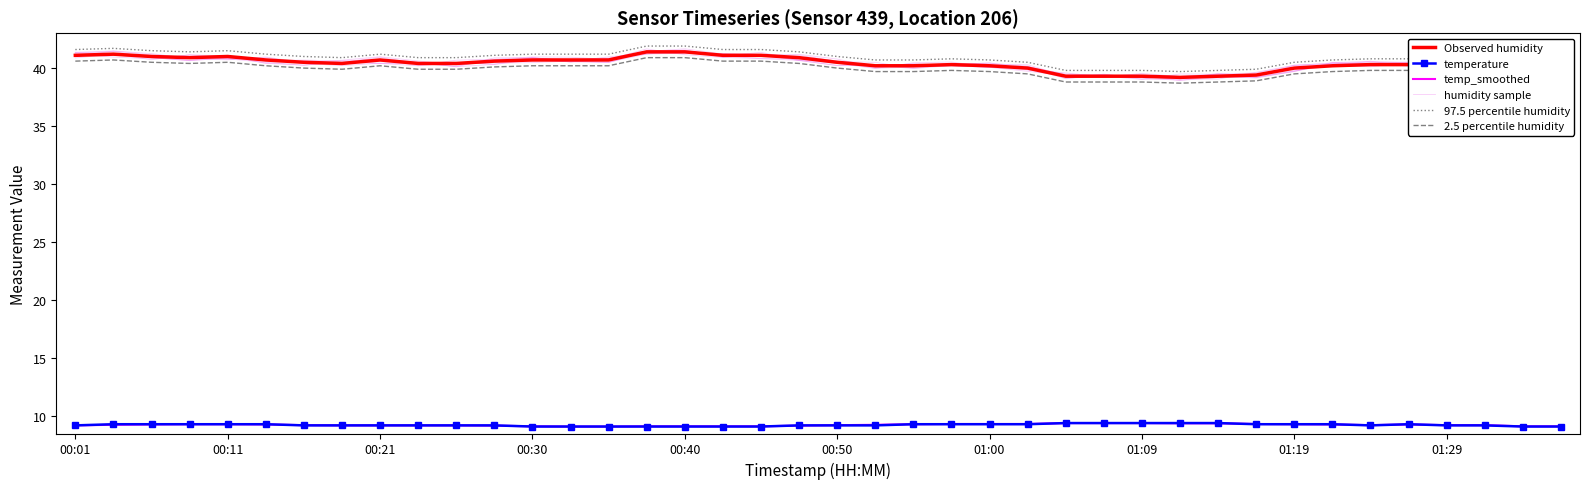

Reading left to right, extract all data points from this chart.

Observed humidity: 41.1	41.2	41.0	40.9	41.0	40.7	40.5	40.4	40.7	40.4	40.4	40.6	40.7	40.7	40.7	41.4	41.4	41.1	41.1	40.9	40.5	40.2	40.2	40.3	40.2	40.0	39.3	39.3	39.3	39.2	39.3	39.4	40.0	40.2	40.3	40.3	40.3	40.4	40.3	40.7
temperature: 9.2	9.3	9.3	9.3	9.3	9.3	9.2	9.2	9.2	9.2	9.2	9.2	9.1	9.1	9.1	9.1	9.1	9.1	9.1	9.2	9.2	9.2	9.3	9.3	9.3	9.3	9.4	9.4	9.4	9.4	9.4	9.3	9.3	9.3	9.2	9.3	9.2	9.2	9.1	9.1
temp_smoothed: 9.2	9.2	9.3	9.3	9.3	9.3	9.2	9.2	9.2	9.2	9.2	9.2	9.1	9.1	9.1	9.1	9.1	9.1	9.1	9.2	9.2	9.2	9.3	9.3	9.3	9.3	9.4	9.4	9.4	9.4	9.4	9.3	9.3	9.3	9.2	9.3	9.2	9.2	9.1	9.1
humidity sample: 41.0	41.5	41.1	41.0	40.8	40.5	40.2	40.6	40.8	40.5	40.1	40.9	40.9	40.5	40.5	41.2	41.3	41.1	41.1	40.8	40.6	40.0	40.1	40.2	40.2	40.2	39.1	39.3	39.4	38.9	39.4	39.2	39.7	40.5	40.6	40.5	40.2	40.2	40.4	40.7
97.5 percentile humidity: 41.6	41.7	41.5	41.4	41.5	41.2	41.0	40.9	41.2	40.9	40.9	41.1	41.2	41.2	41.2	41.9	41.9	41.6	41.6	41.4	41.0	40.7	40.7	40.8	40.7	40.5	39.8	39.8	39.8	39.7	39.8	39.9	40.5	40.7	40.8	40.8	40.8	40.9	40.8	41.2
2.5 percentile humidity: 40.6	40.7	40.5	40.4	40.5	40.2	40.0	39.9	40.2	39.9	39.9	40.1	40.2	40.2	40.2	40.9	40.9	40.6	40.6	40.4	40.0	39.7	39.7	39.8	39.7	39.5	38.8	38.8	38.8	38.7	38.8	38.9	39.5	39.7	39.8	39.8	39.8	39.9	39.8	40.2